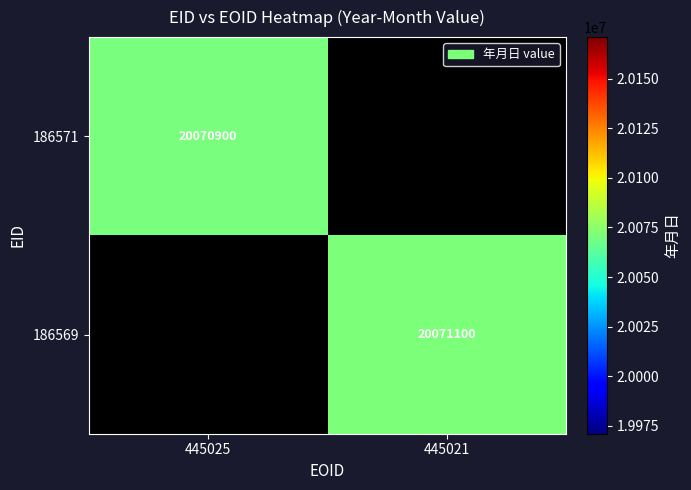

Count the number of categories in the chart.

2